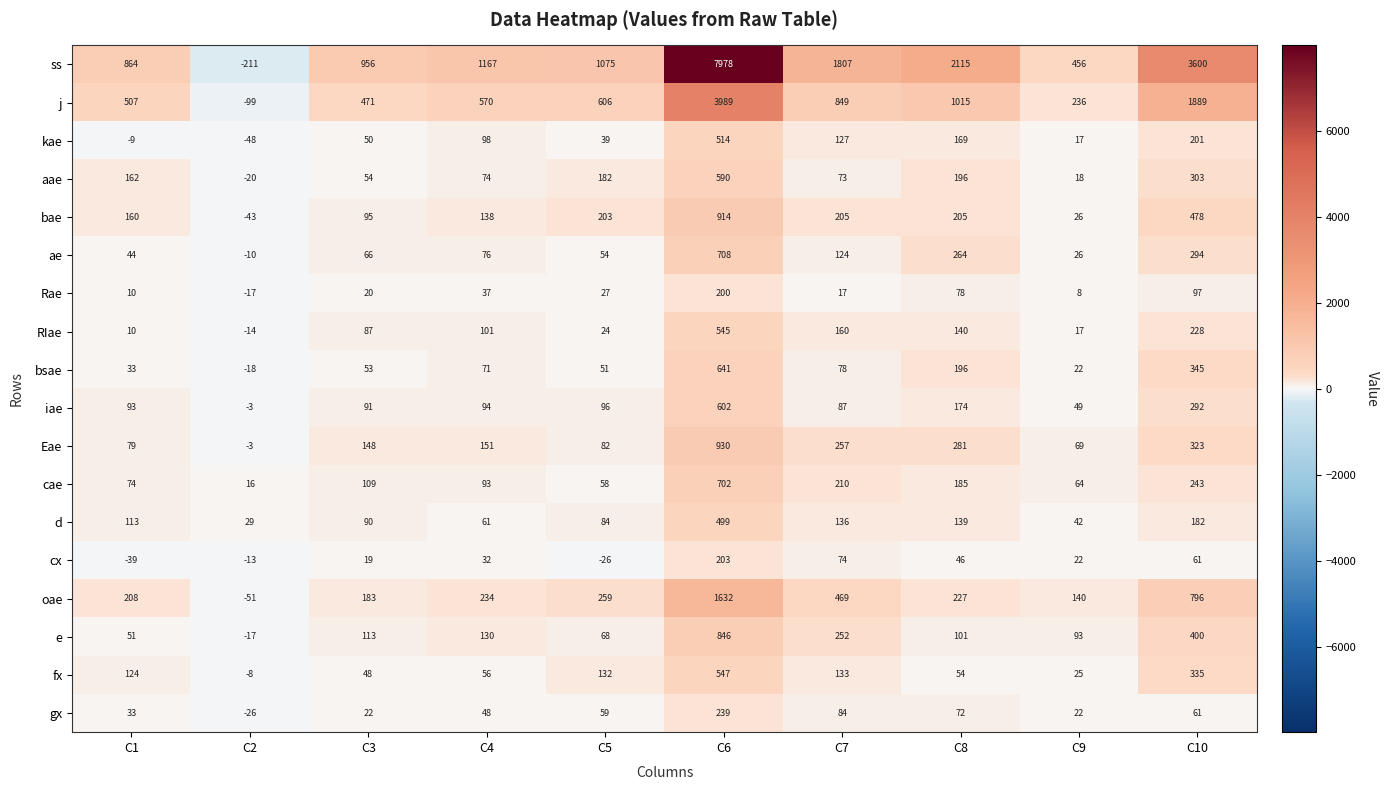

Count the number of categories in the chart.

10